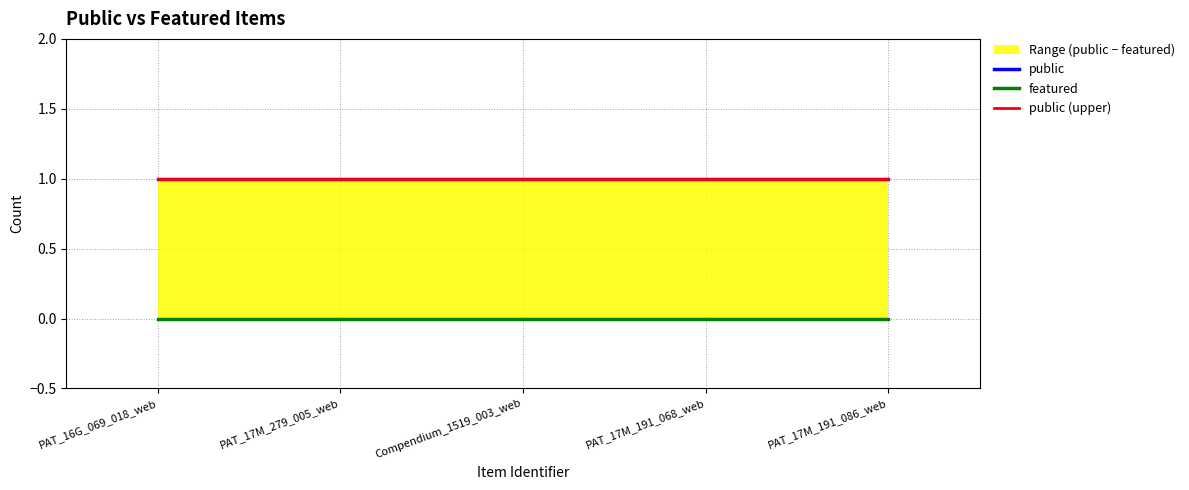

Which series has the widest spread of values?

public